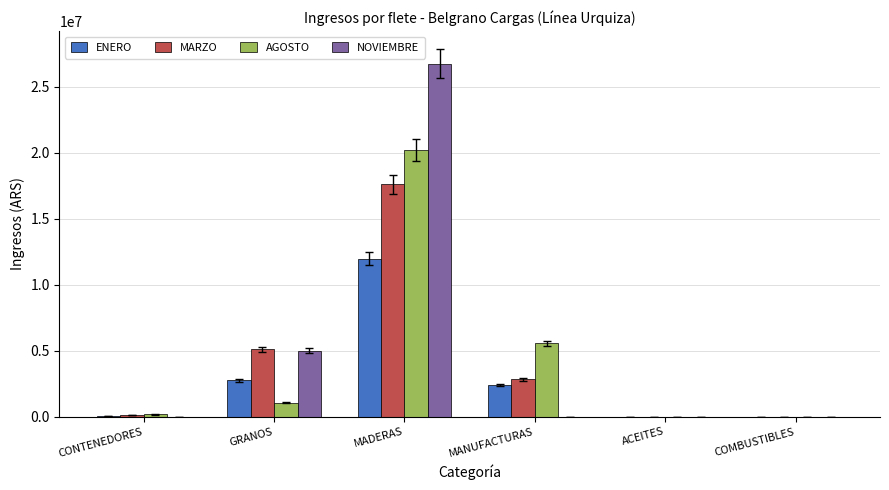

How many groups of bars are there?

6